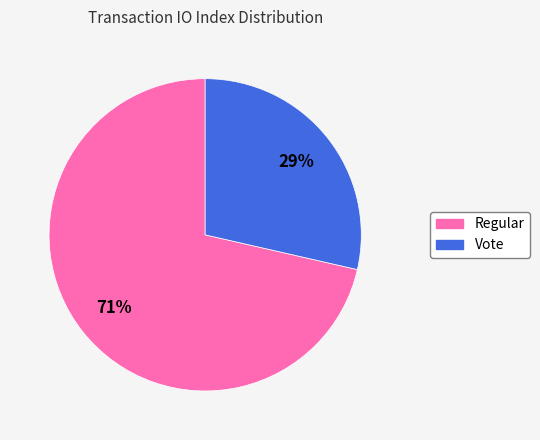

Which category has the biggest portion of the pie?

Regular